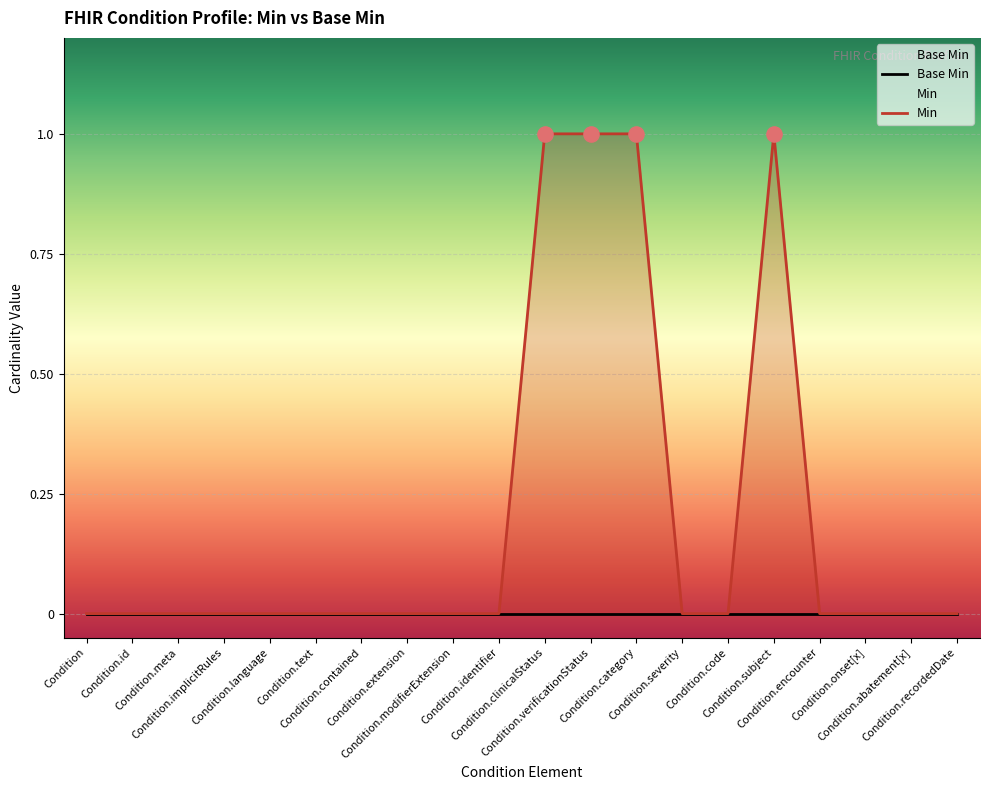

Between Condition.severity and Condition.recordedDate, which is larger?

Condition.severity